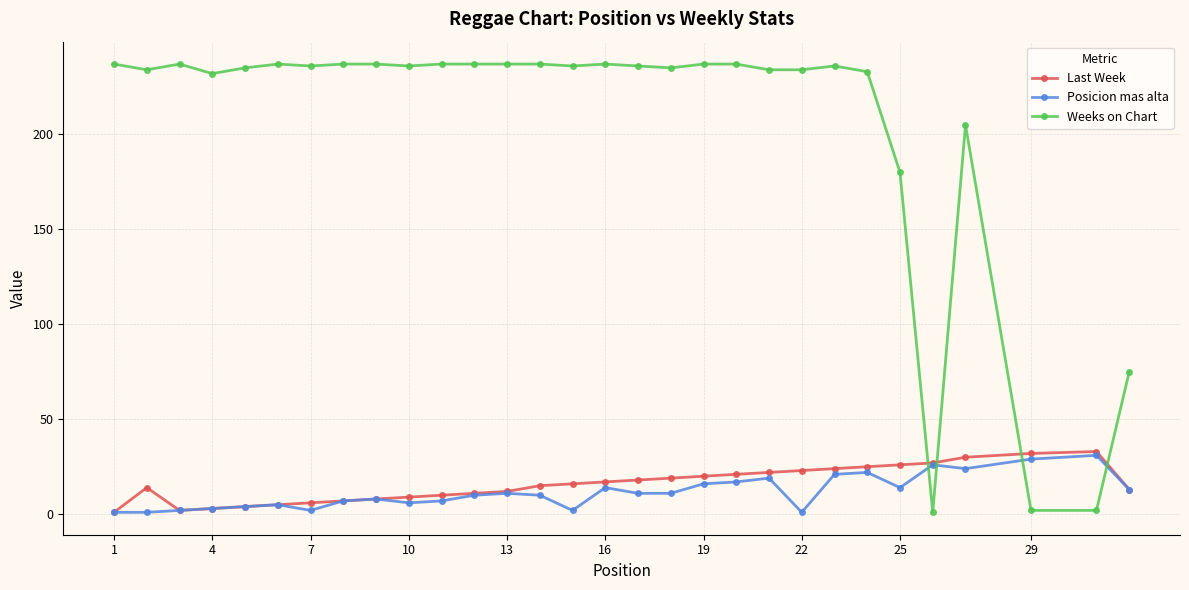

What are all the series names shown in the legend?

Last Week, Posicion mas alta, Weeks on Chart